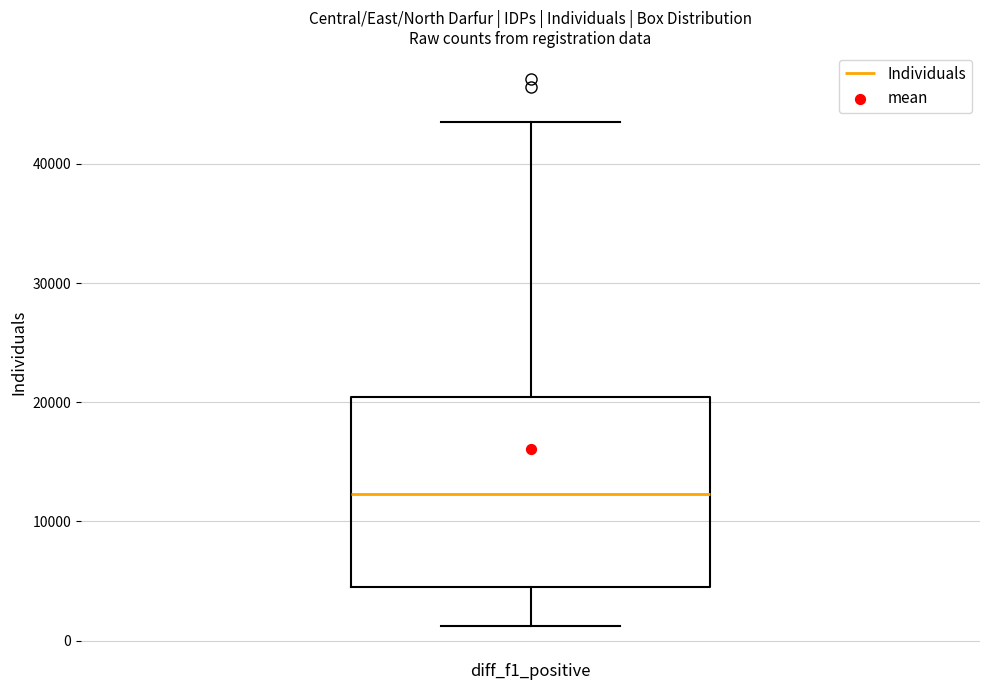

Transcribe this box plot: give where the median line is, the range the box spans, and where the two whiskers end, as read against the y-axis. The values are not printed on the chart, so give them approximately, as read against the axis.

median 12000, box 4000 to 20000, whiskers 1000 to 44000